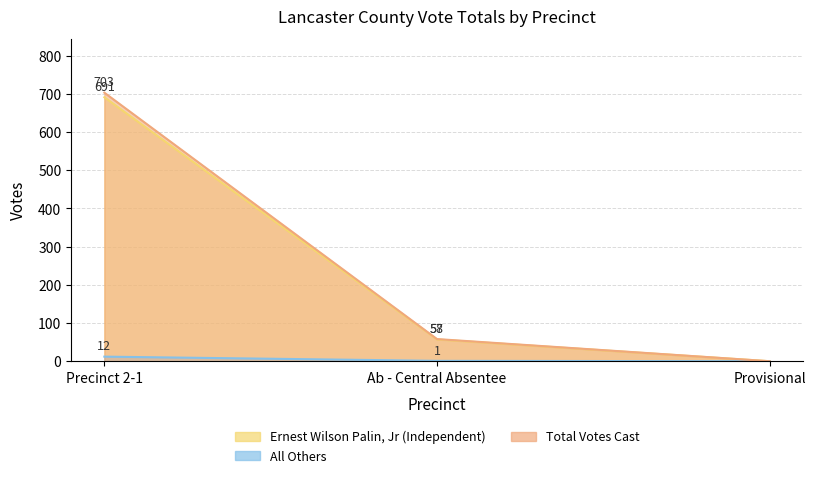

Which category has the lowest value in the Total Votes Cast series?

Provisional